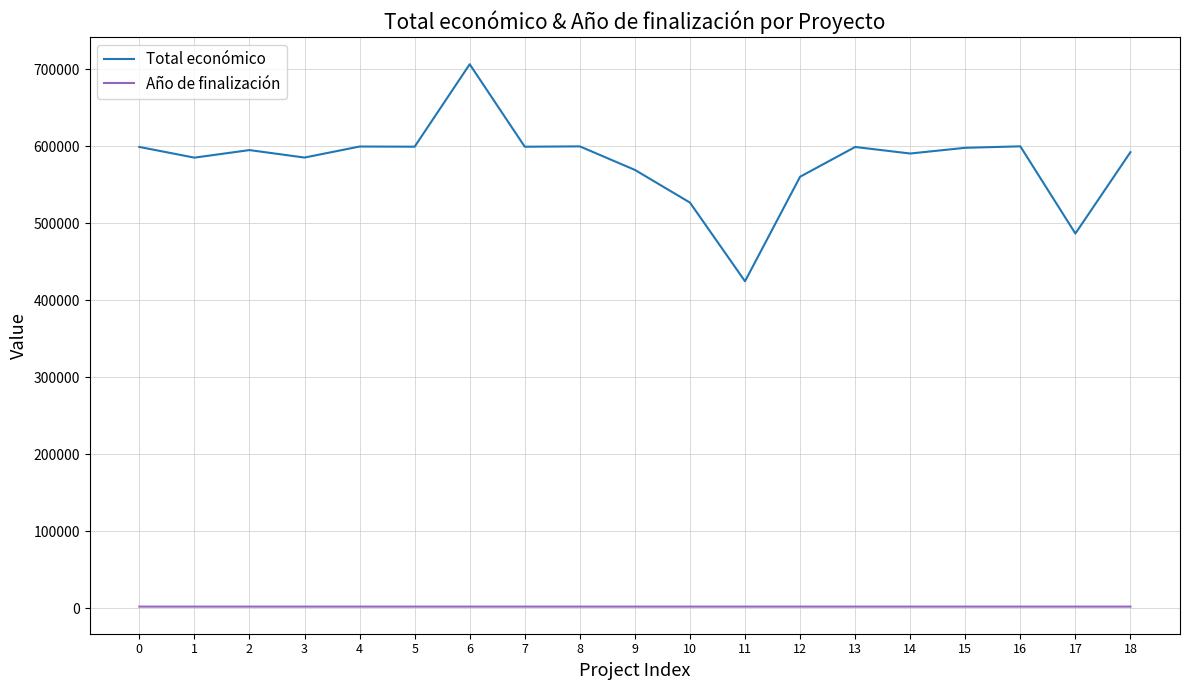

What is the difference between the maximum and minimum values in the Total económico series?

281977